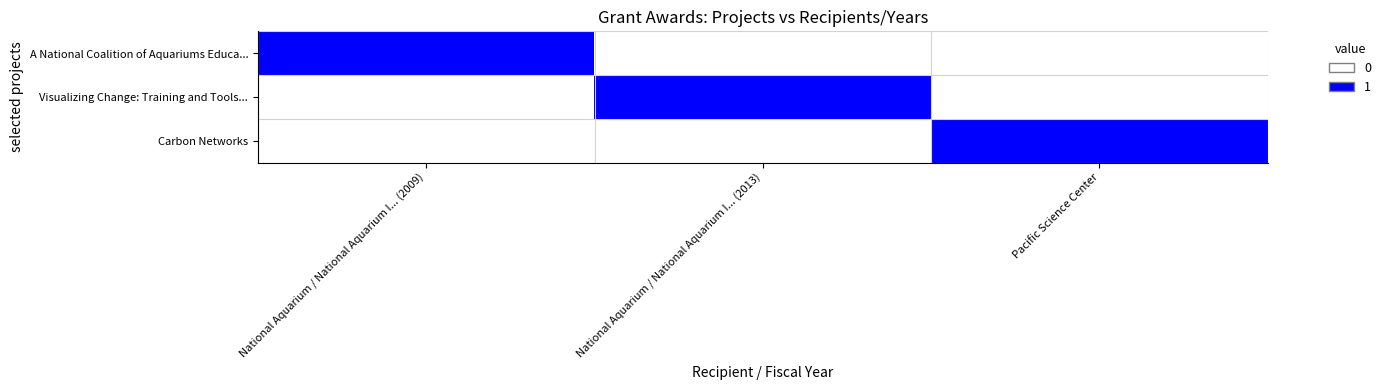

Which series has the widest spread of values?

A National Coalition of Aquariums Educa...